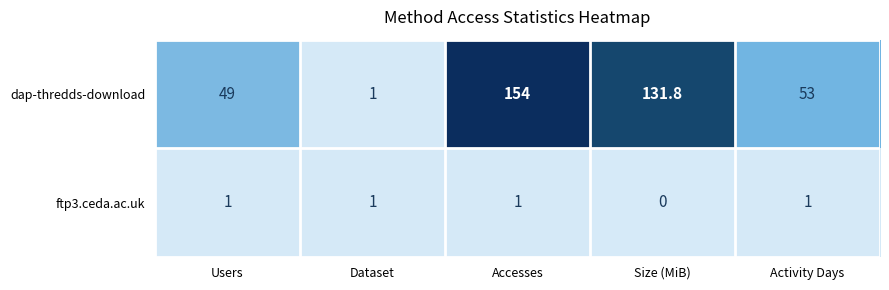

Is it true that dap-thredds-download equals 154.0 at Accesses?

True